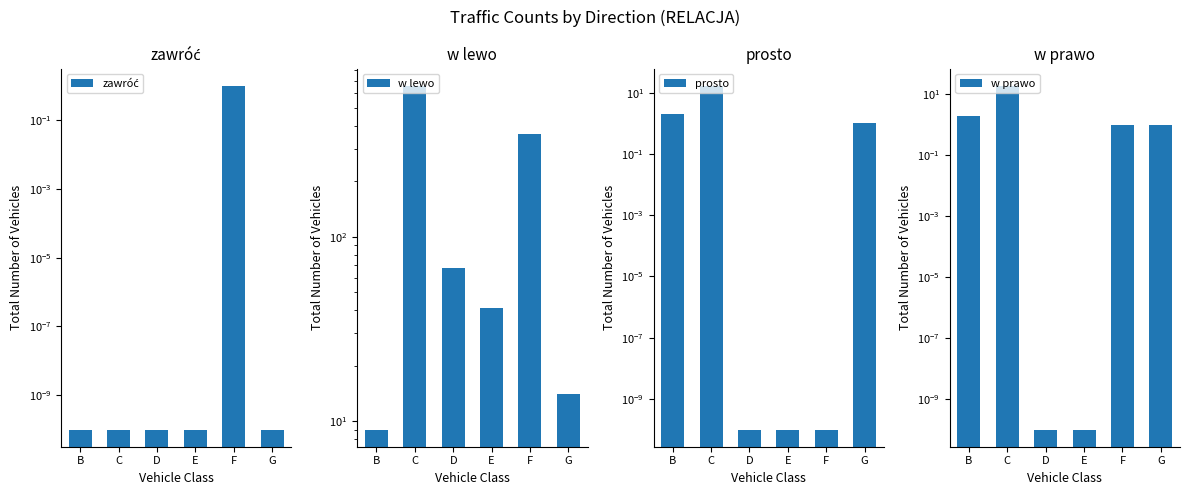

Reading left to right, list all the values displayed in this chart.

zawróć: B=0.0	C=0.0	D=0.0	E=0.0	F=1.0	G=0.0
w lewo: B=9.0	C=661.0	D=68.0	E=41.0	F=362.0	G=14.0
prosto: B=2.0	C=17.0	D=0.0	E=0.0	F=0.0	G=1.0
w prawo: B=2.0	C=19.0	D=0.0	E=0.0	F=1.0	G=1.0